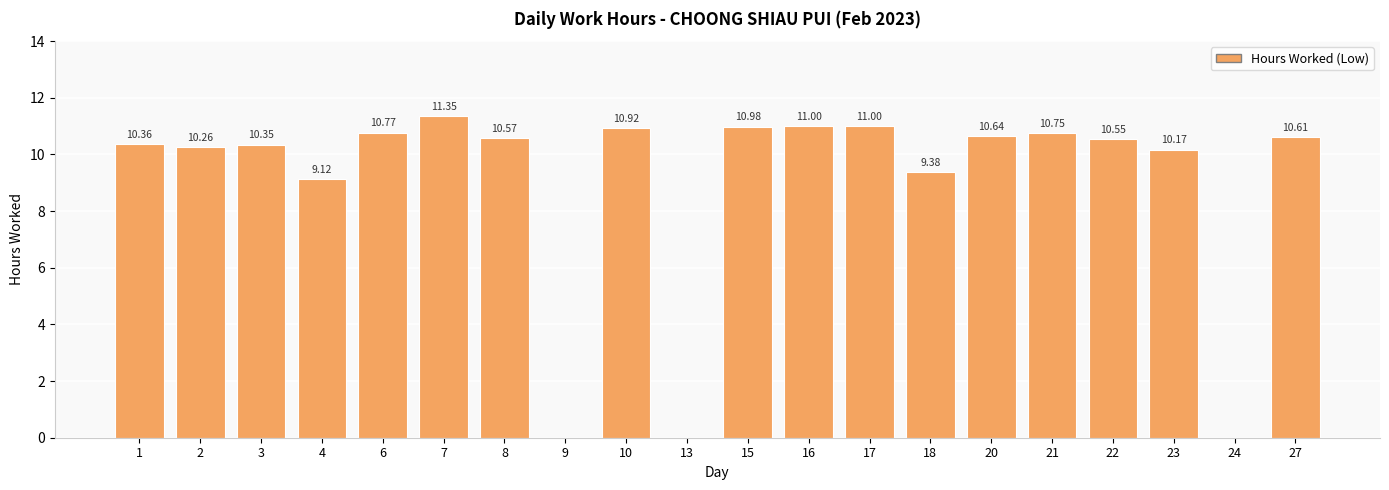

Approximately how many times larger is the value at 20 compared to 10?

1.0